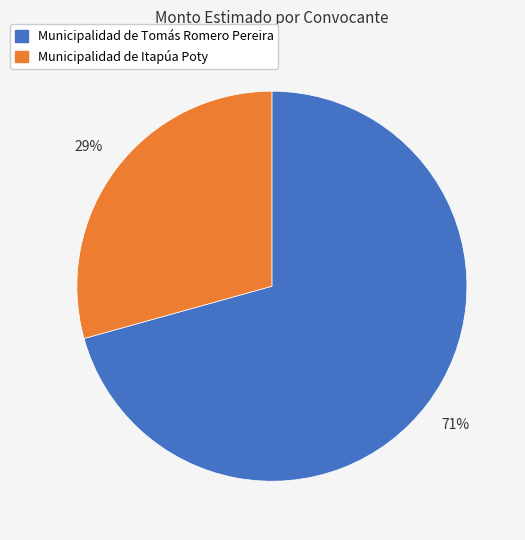

Combined, do Municipalidad de Tomás Romero Pereira and Municipalidad de Itapúa Poty account for over 50%?

Yes